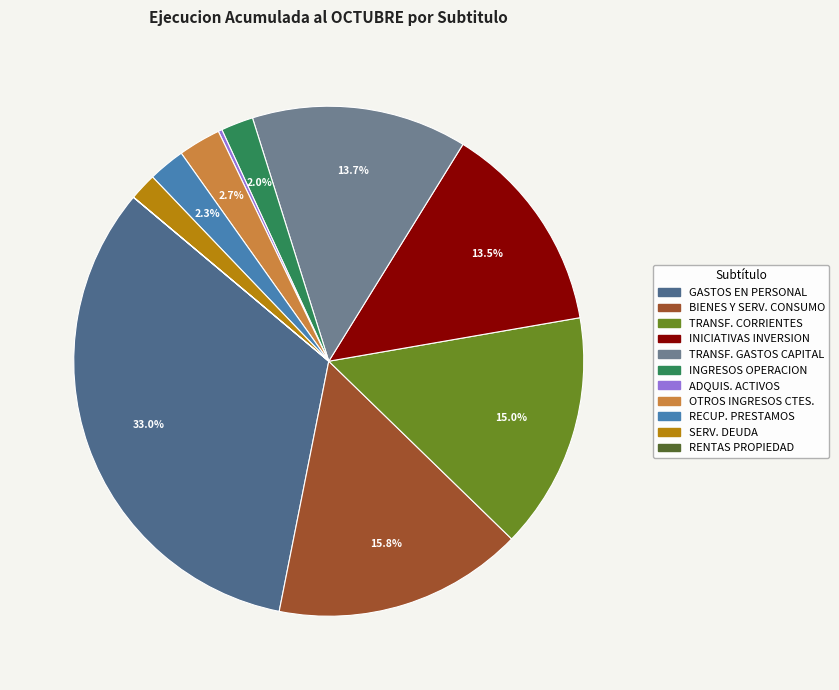

Is there any slice that represents more than half of the pie?

No